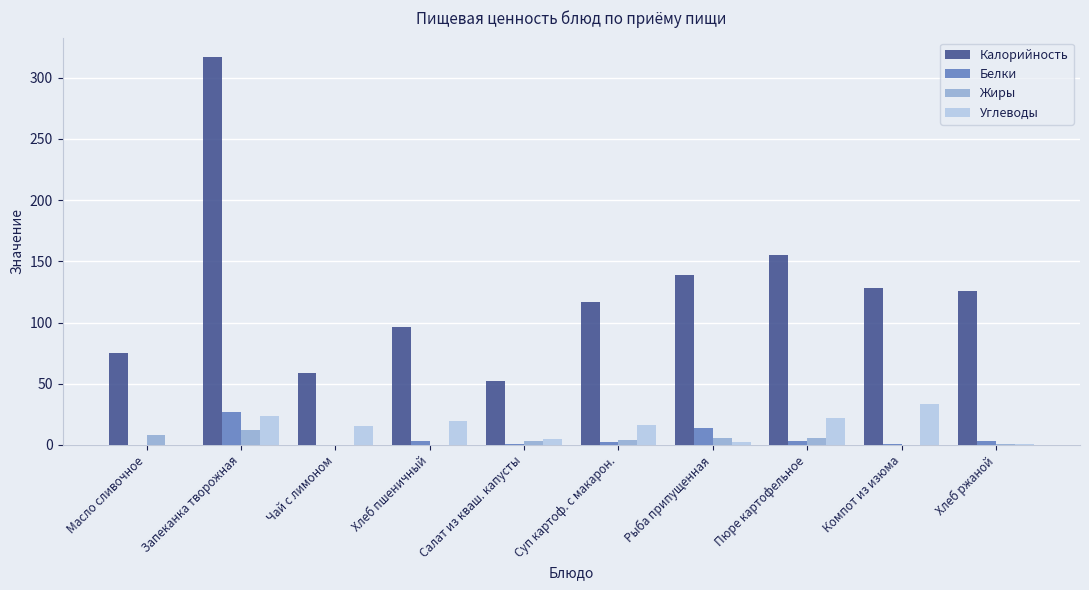

What is the maximum value shown in the chart?

317.0